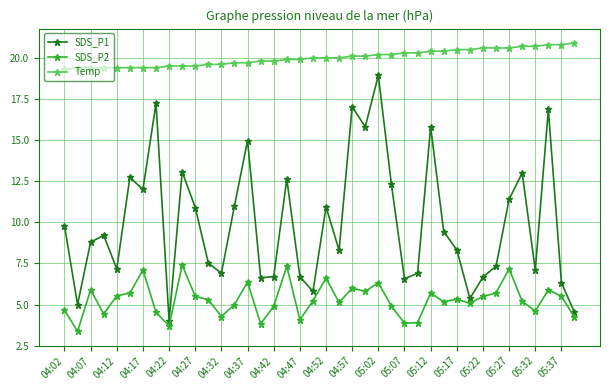

What is the value of the Temp point at the 8th from the left?

19.4